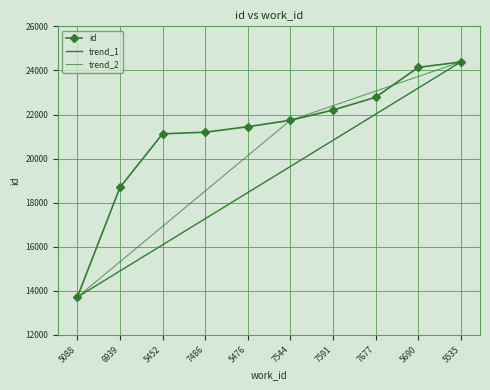

Reading left to right, extract all data points from this chart.

13715	18691	21124	21196	21446	21737	22202	22781	24138	24385